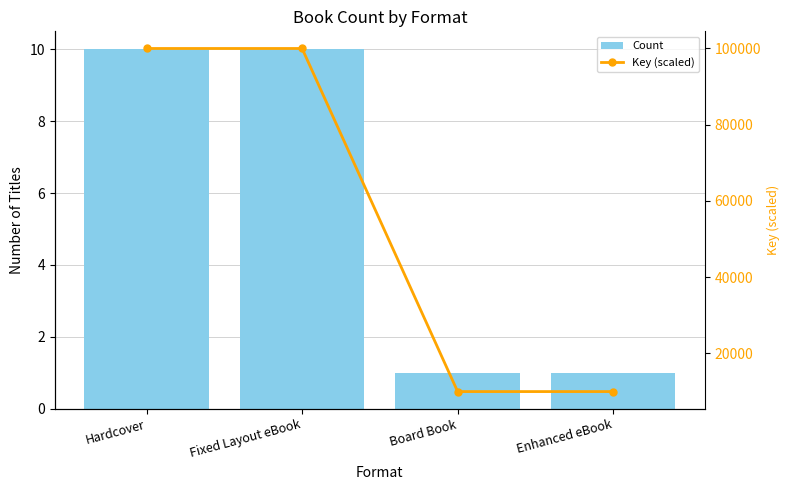

What value does the Count series have at Enhanced eBook?

1